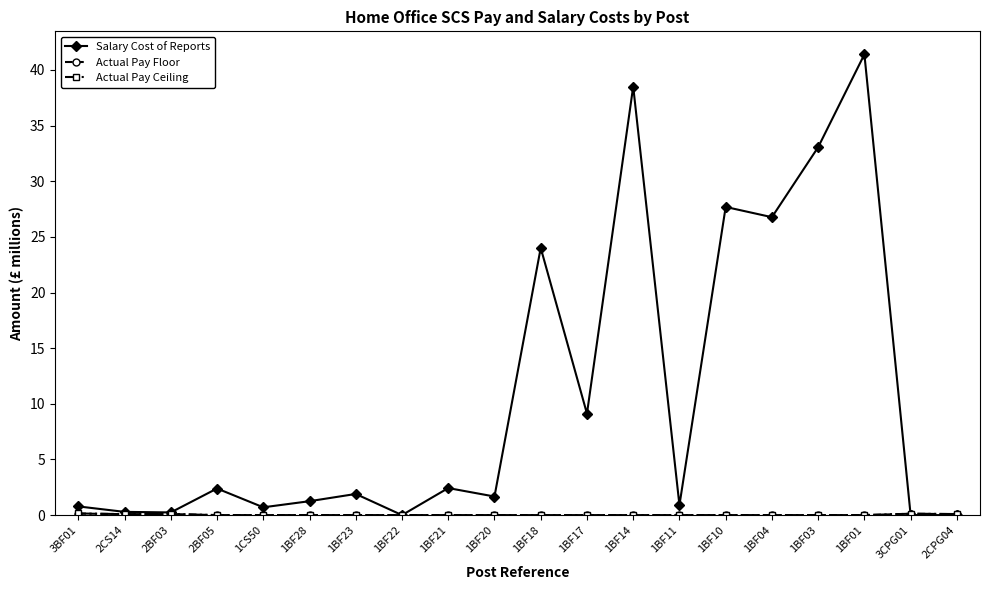

How many data points does each series have?

20